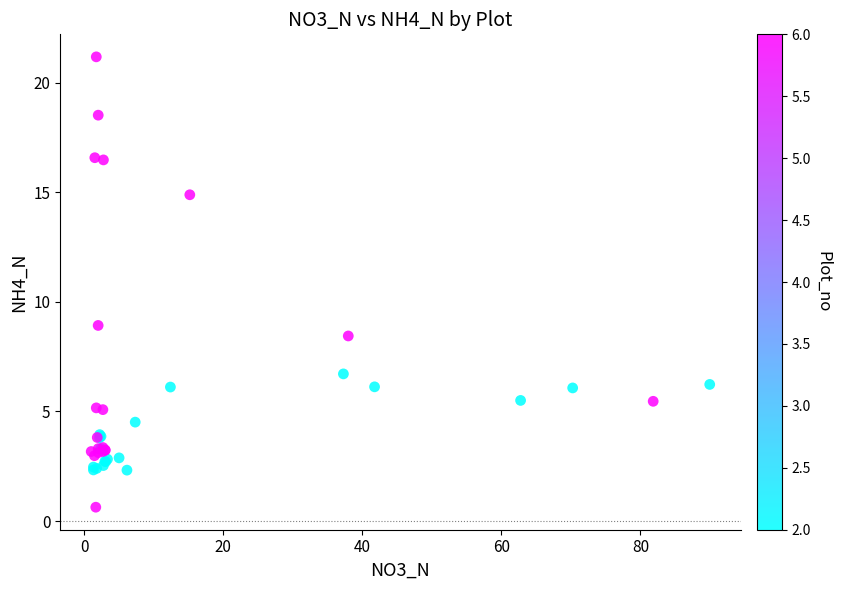

What Y value in the scatter plot is closest to 10?

8.9